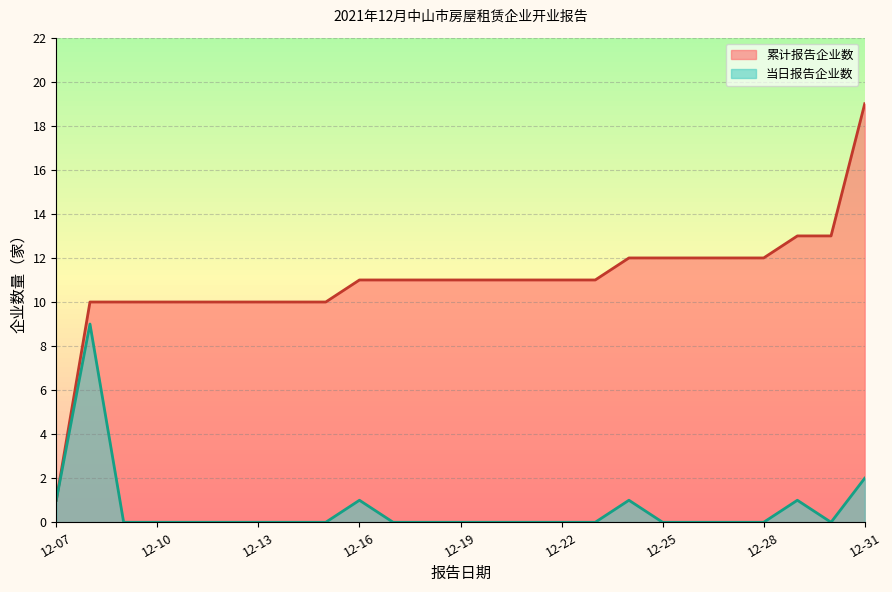

The Daily Count series shows 4 at 2021-12-08. True or false?

False